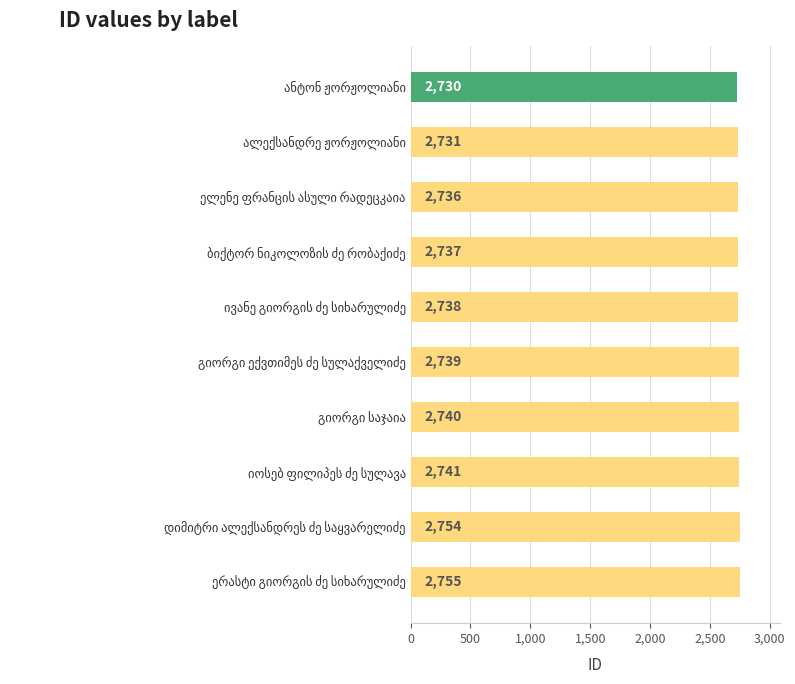

What is the greatest value displayed?

2755